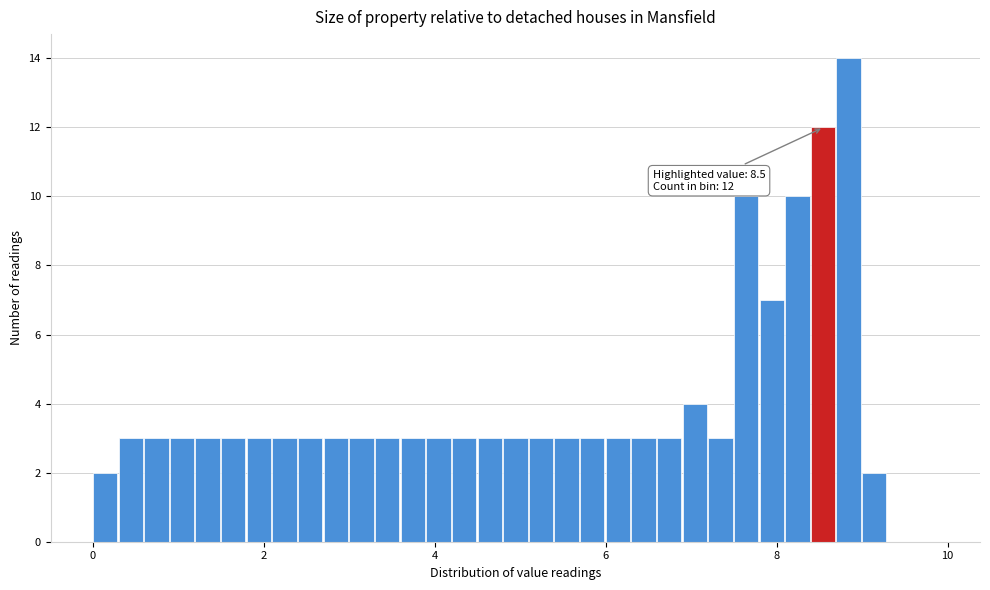

Read against the x-axis, roughly where is the centre of the tallest bar?

8.8